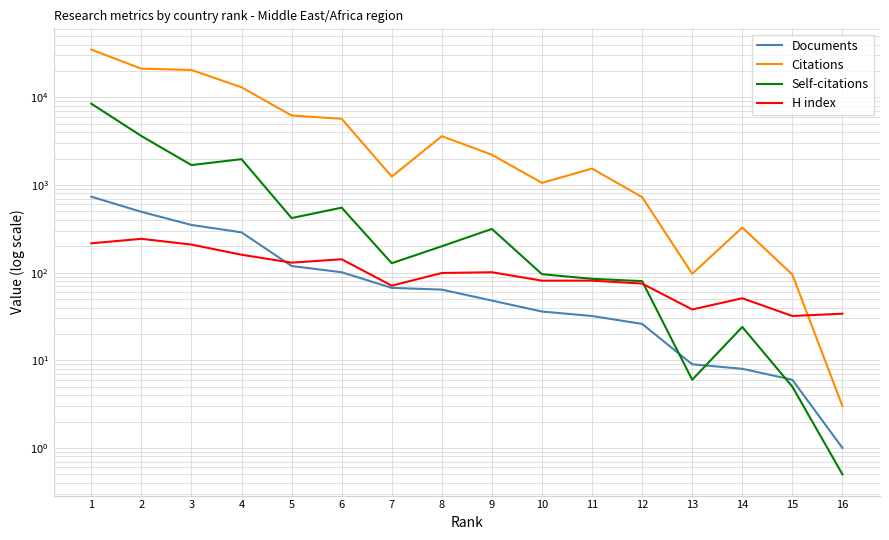

What is the average value of the Self-citations series?

1102.9